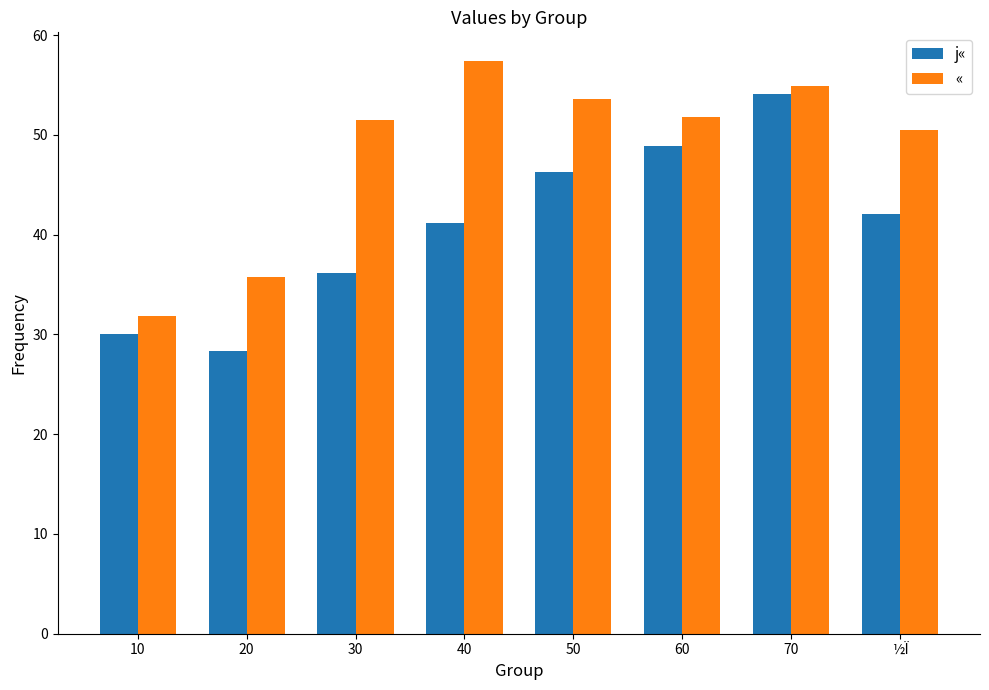

List the series in order of their peak value, lowest first.

j«, «